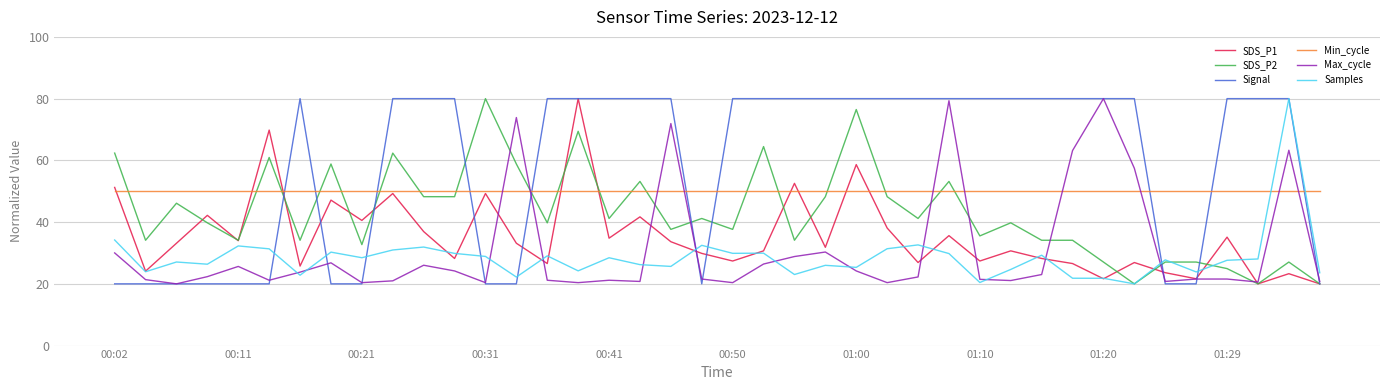

Which series has the largest total across all categories?

Signal